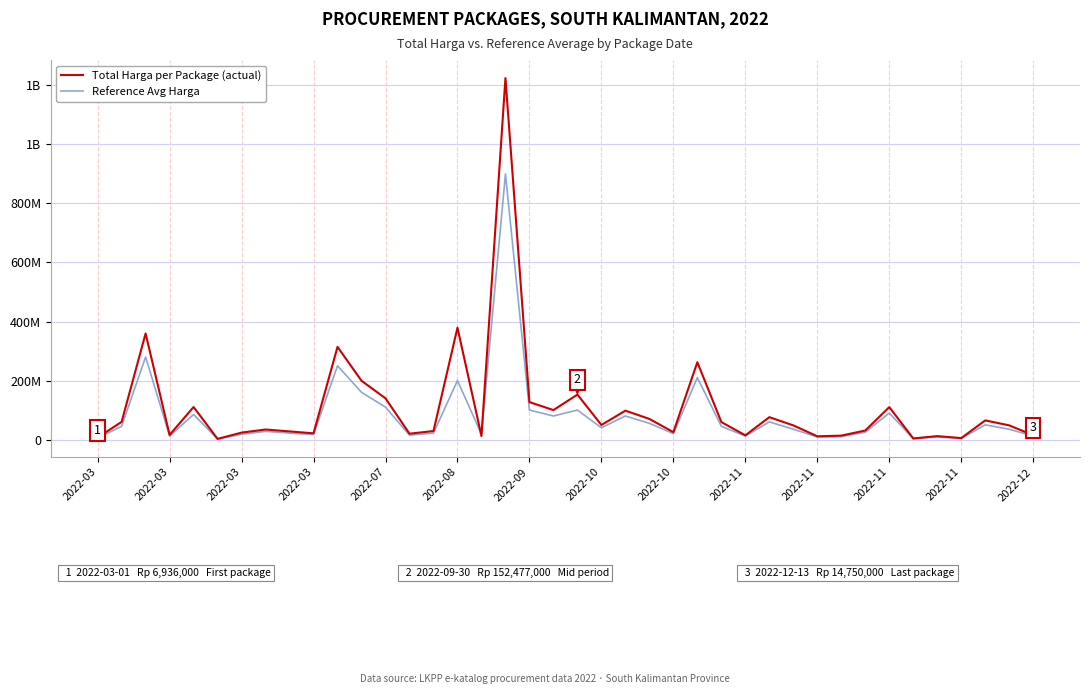

Does the chart display data point markers on the line(s)?

No